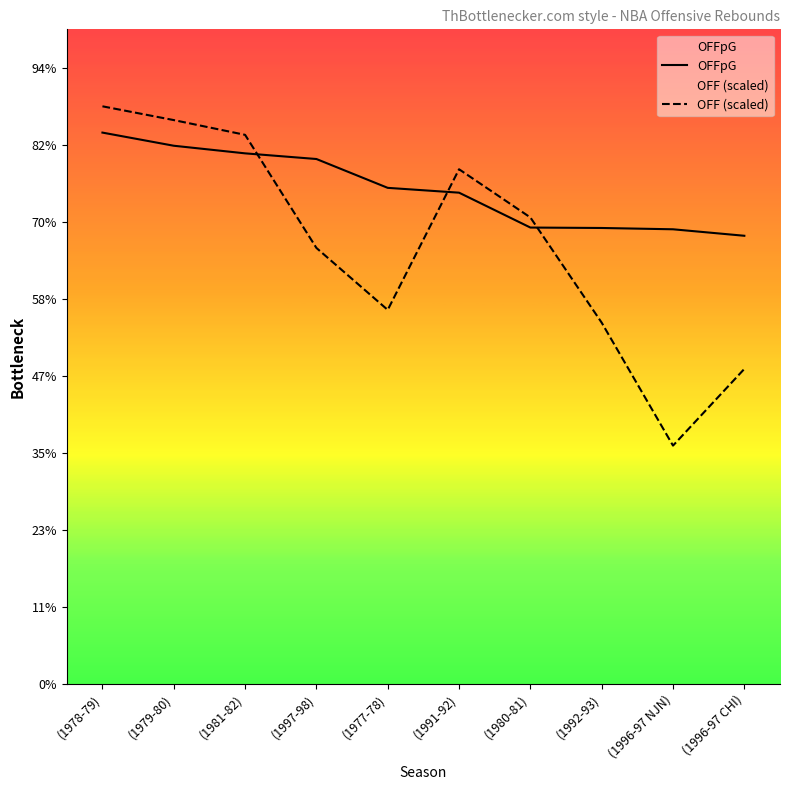

What is the difference between the second highest and minimum values in the OFFpG series?

1.2